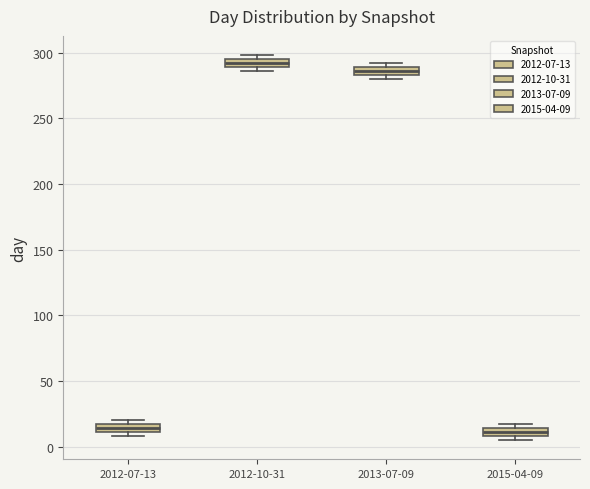

Where is the upper edge of the box for 2012-10-31 on the y-axis? The values are not printed on the chart, so give them approximately, as read against the axis.

295